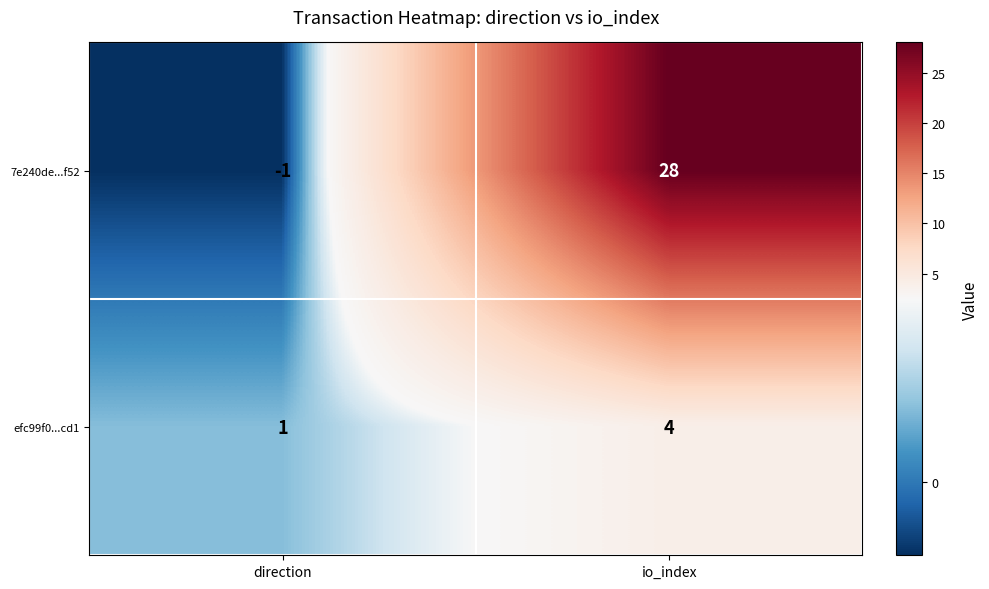

Count the number of categories in the chart.

2